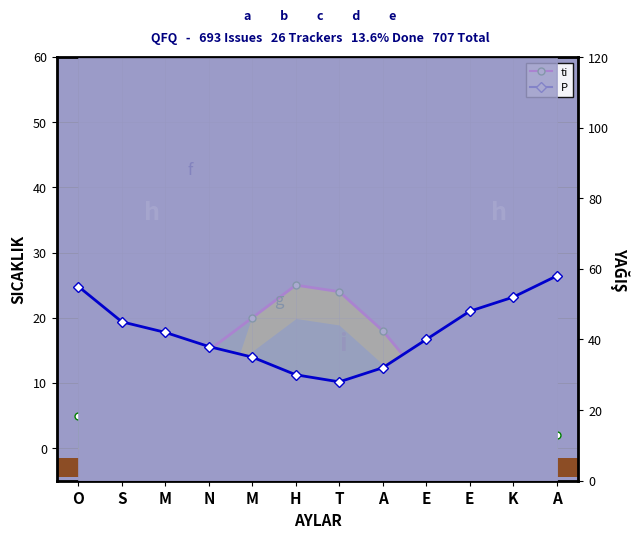

Which category has the highest value in the ti series?

H